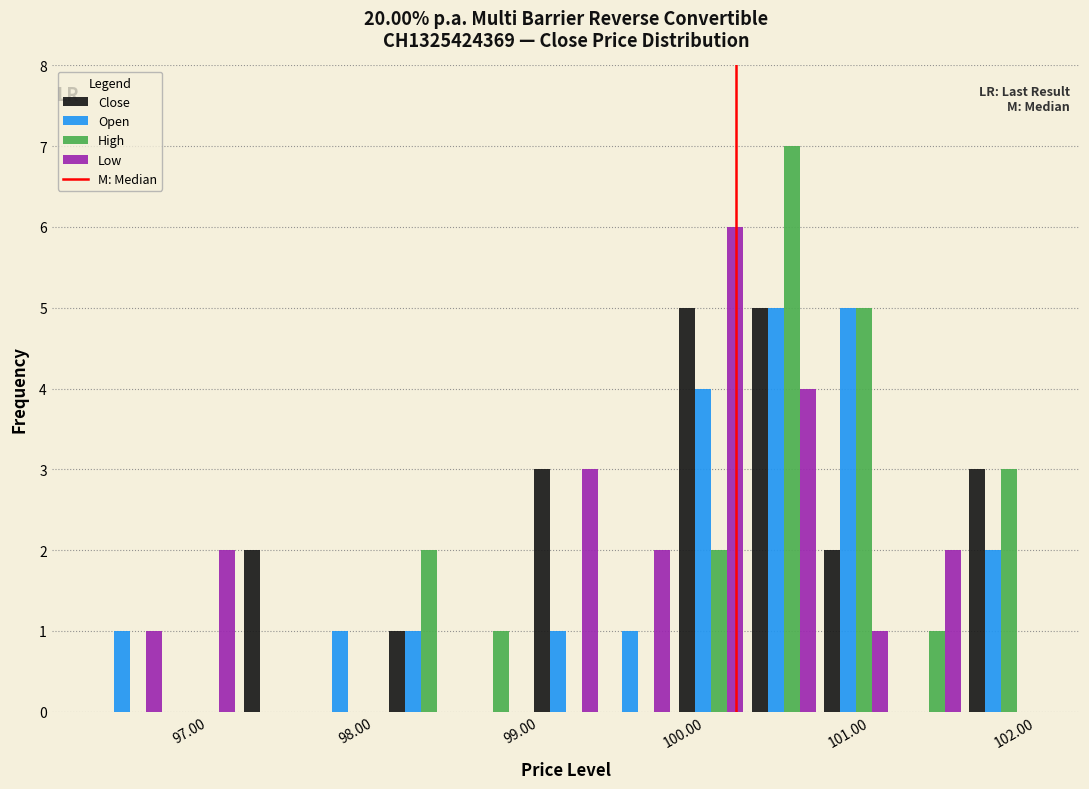

Reading left to right, list every range on the x-axis with the height of the bar of each series over it. Neither the bar edges nor the heights are printed on the chart, so give them approximately, as read against the axes.

96.3 to 96.7: Close=0	Open=1	High=0	Low=1
96.7 to 97.2: Close=0	Open=0	High=0	Low=2
97.2 to 97.6: Close=2	Open=0	High=0	Low=0
97.6 to 98.1: Close=0	Open=1	High=0	Low=0
98.1 to 98.5: Close=1	Open=1	High=2	Low=0
98.5 to 98.9: Close=0	Open=0	High=1	Low=0
98.9 to 99.4: Close=3	Open=1	High=0	Low=3
99.4 to 99.8: Close=0	Open=1	High=0	Low=2
99.8 to 100.3: Close=5	Open=4	High=2	Low=6
100.3 to 100.7: Close=5	Open=5	High=7	Low=4
100.7 to 101.1: Close=2	Open=5	High=5	Low=1
101.1 to 101.6: Close=0	Open=0	High=1	Low=2
101.6 to 102.0: Close=3	Open=2	High=3	Low=0